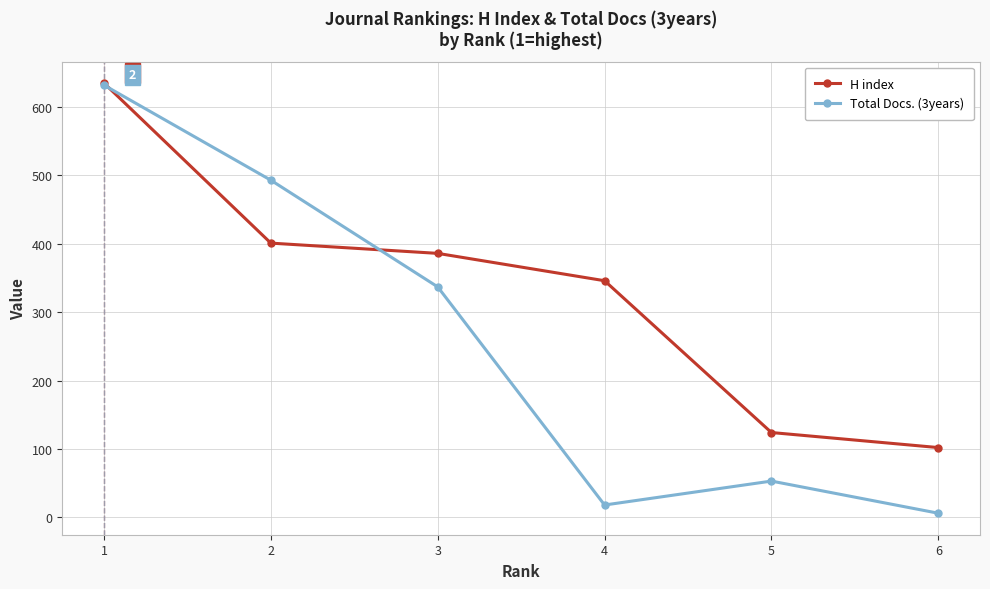

What is the value of the Total Docs. (3years) point at the 1st from the left?

632